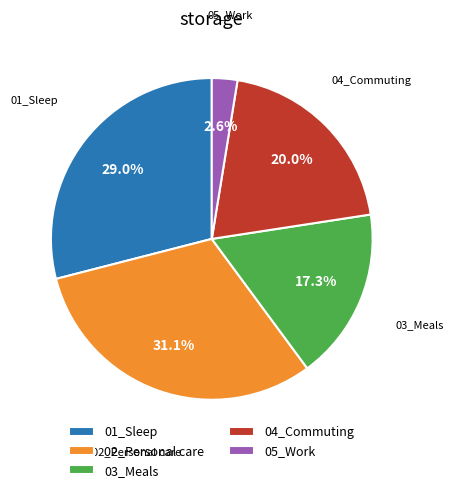

Does 05_Work account for over 50% of the chart?

No